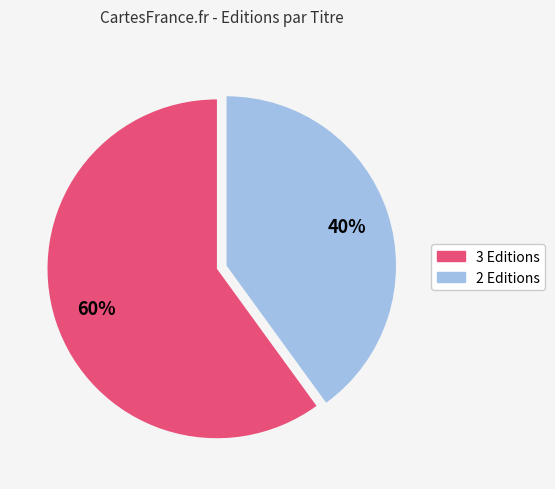

To the nearest percent, what is the average slice percentage?

50%